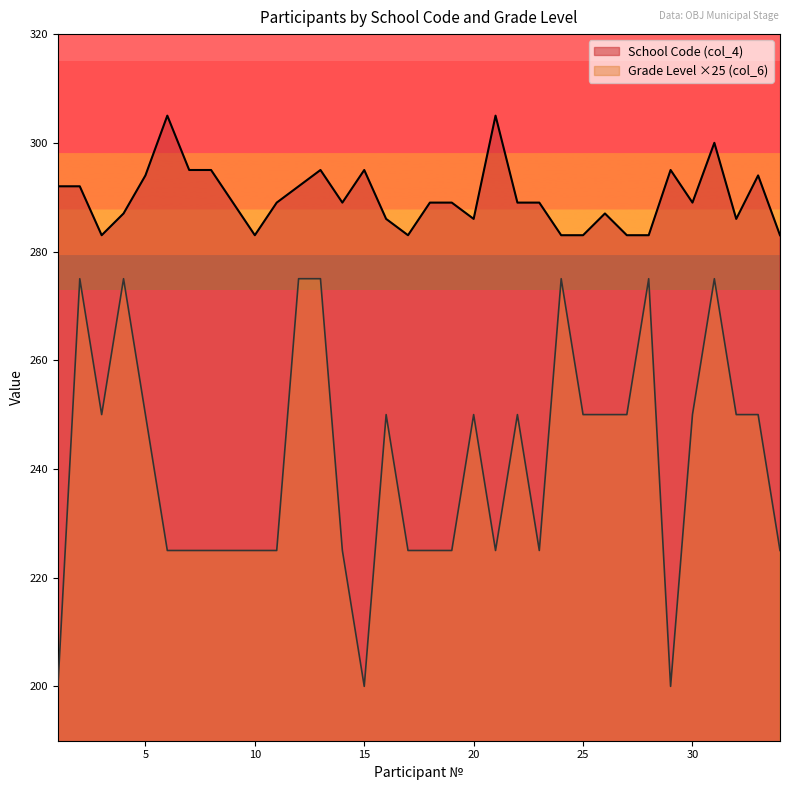

True or false: Grade Level (col_6) has a value of 275 at 24.

True